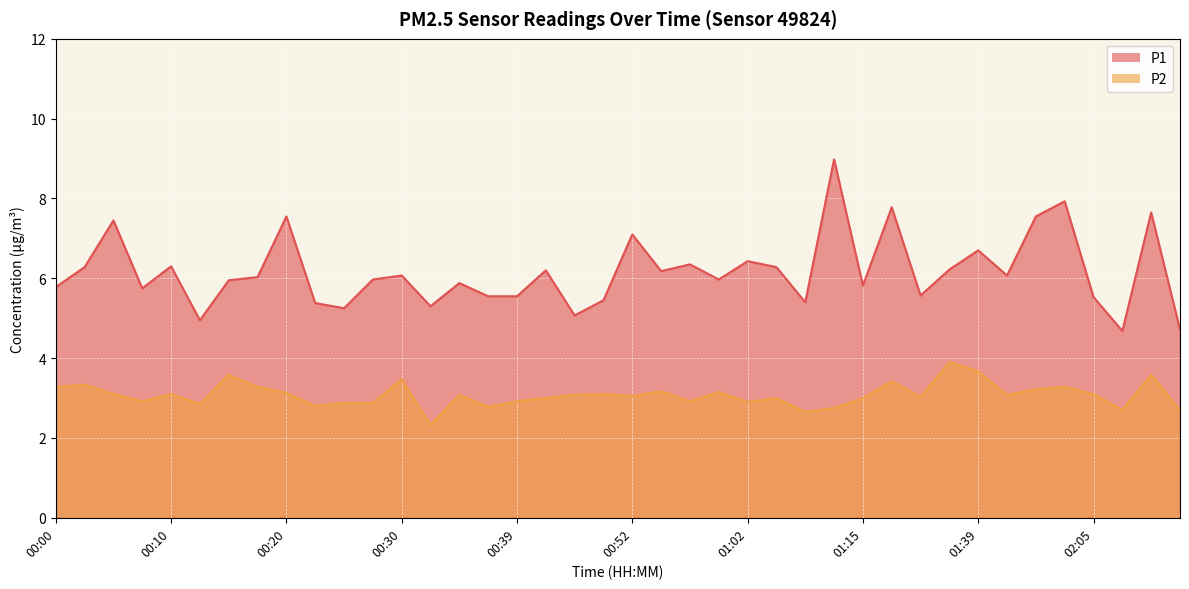

What is the label of the 26th point from the left?

01:05